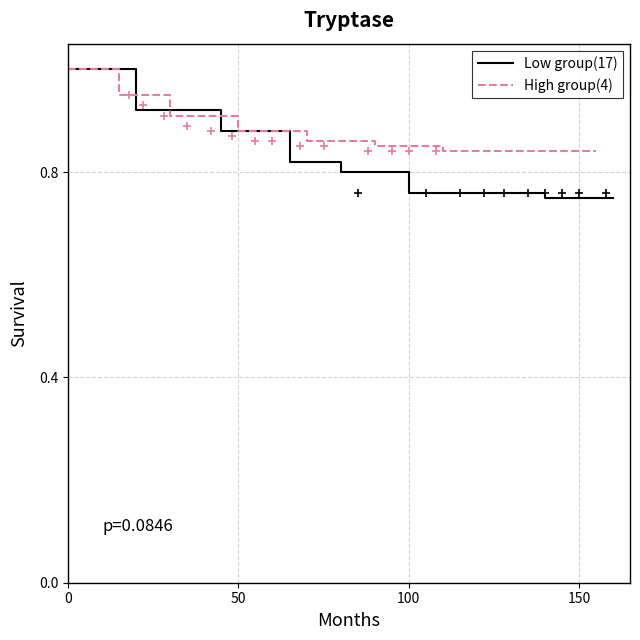

True or false: Low group(17) has a value of 1.0 at 0.

True